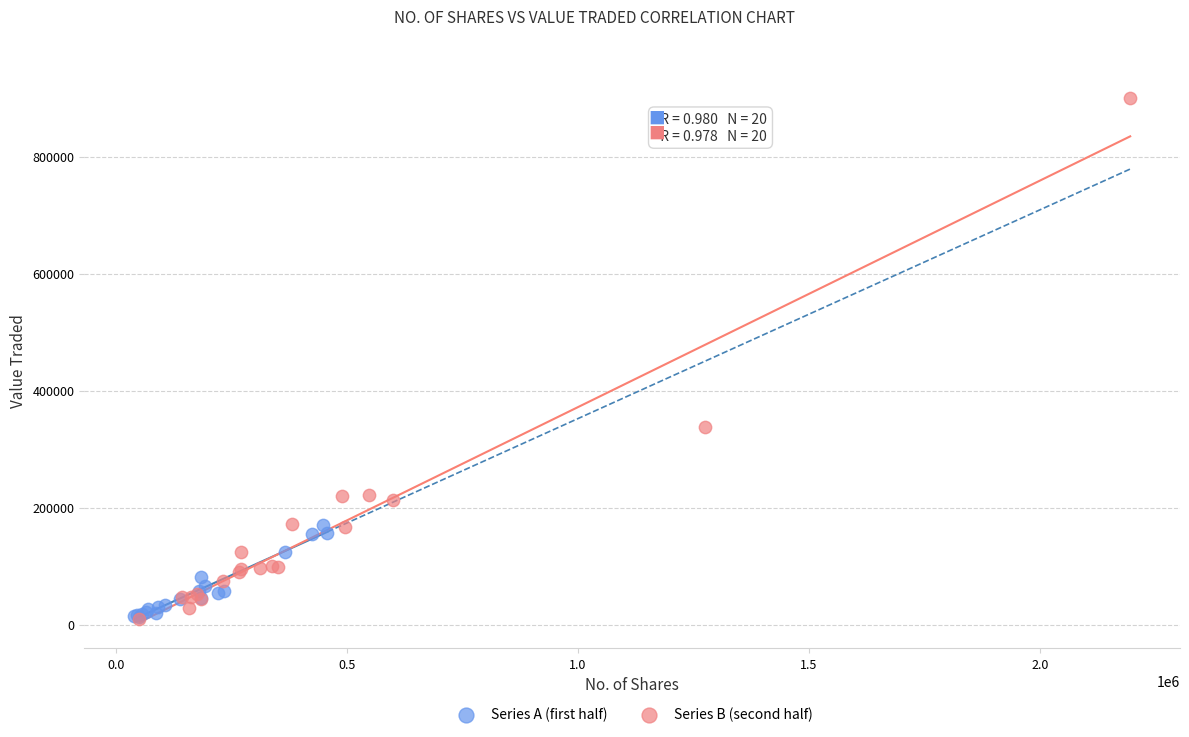

Which series has the widest spread of Y values?

Series B (second half)